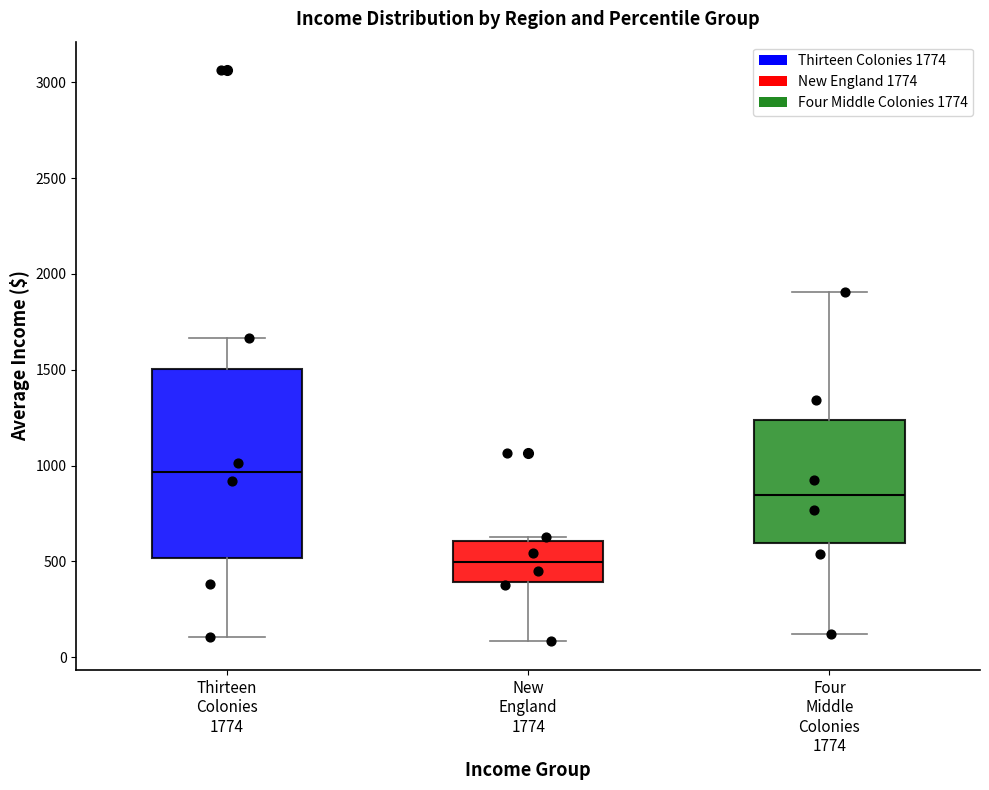

Which box is the tallest, from its lower edge to its upper edge?

Thirteen Colonies 1774